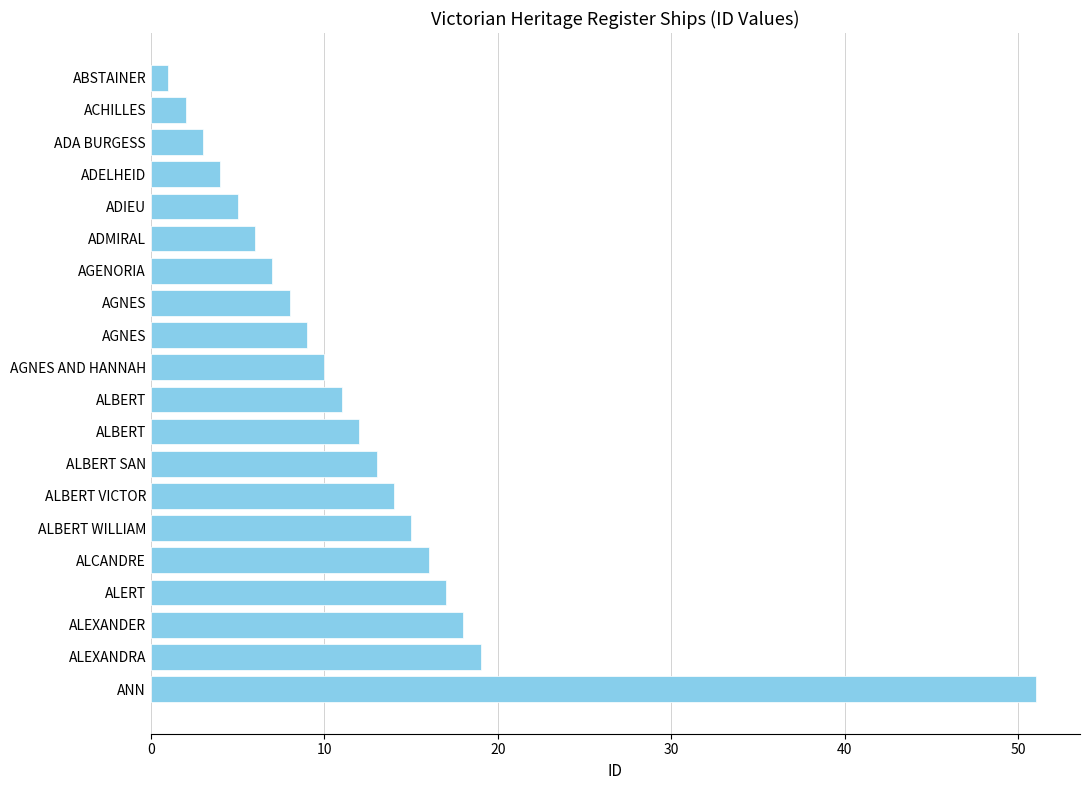

How many categories are shown in the chart?

20